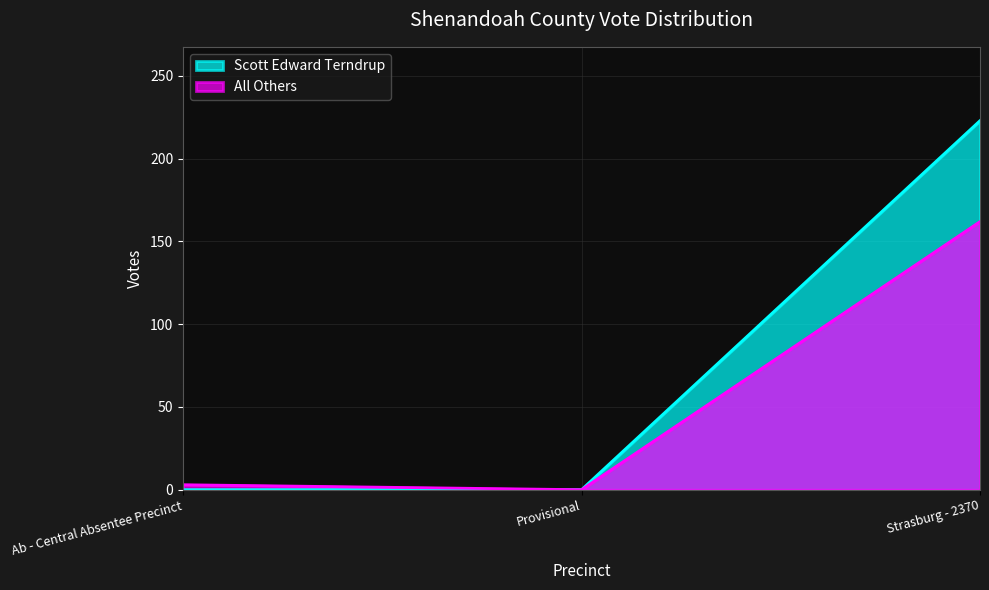

What is the difference between the All Others values at Strasburg - 2370 and Ab - Central Absentee Precinct?

159